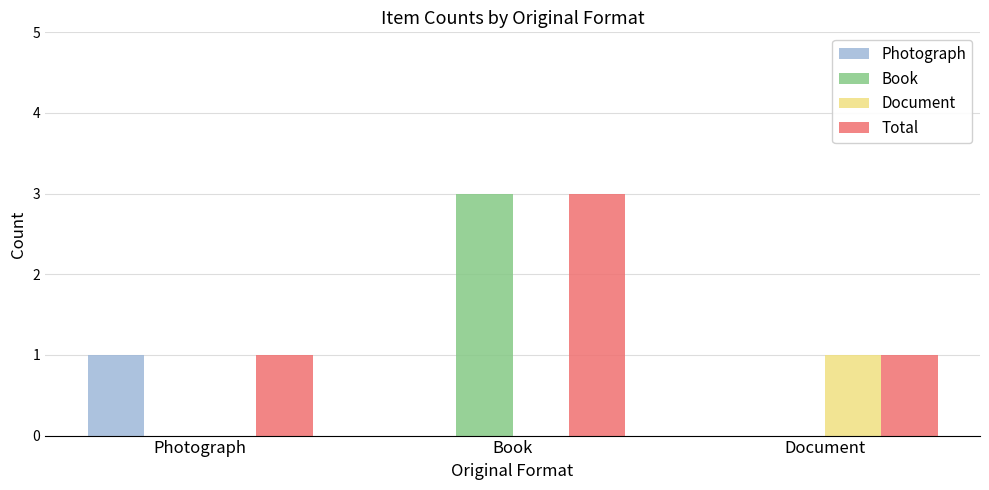

Read the Photograph value at Photograph.

1